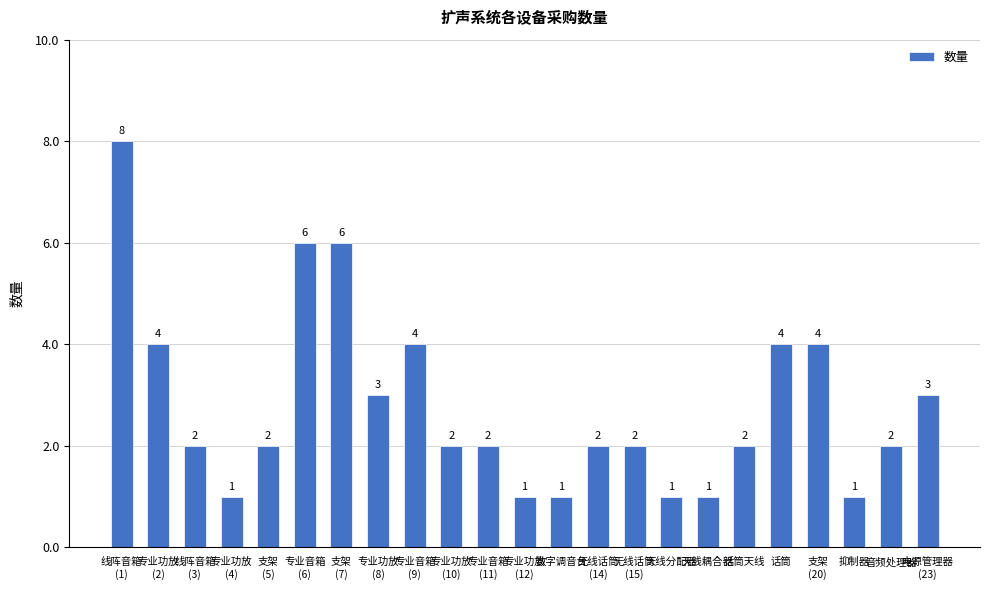

What is the sum of the values at 线阵音箱
(1) and 专业音箱
(9)?

12